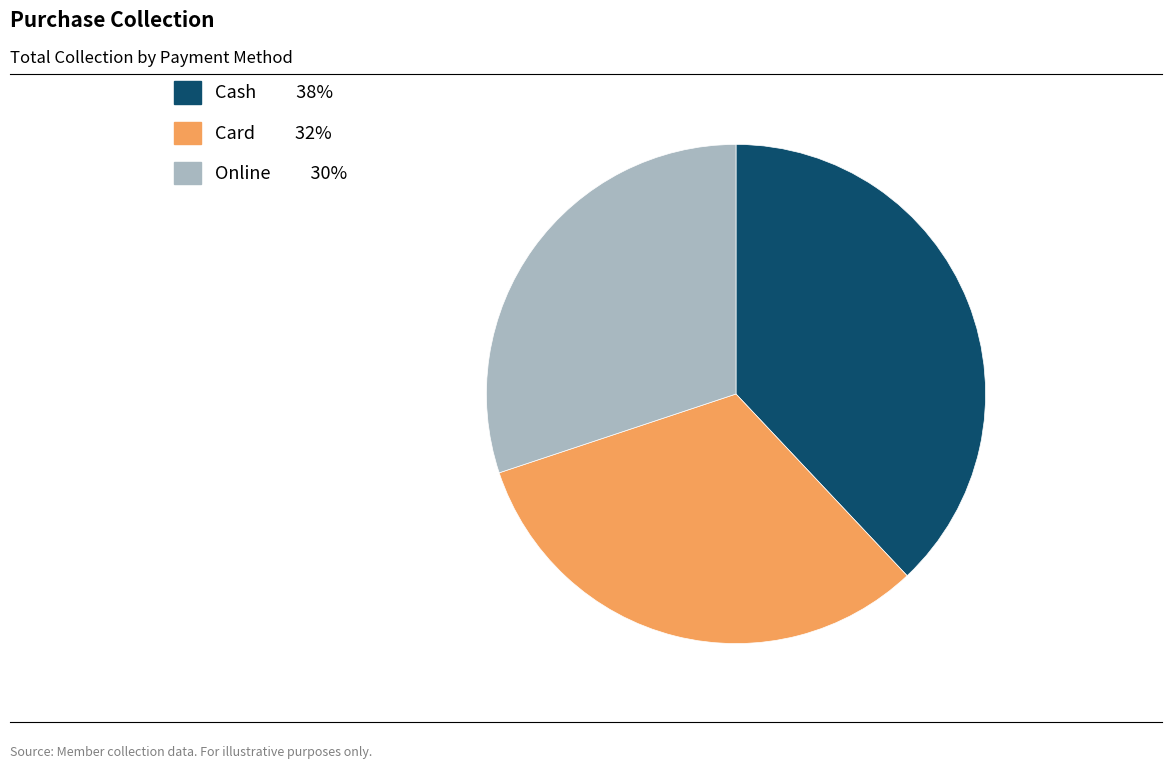

What is the smallest slice in the pie chart?

Online